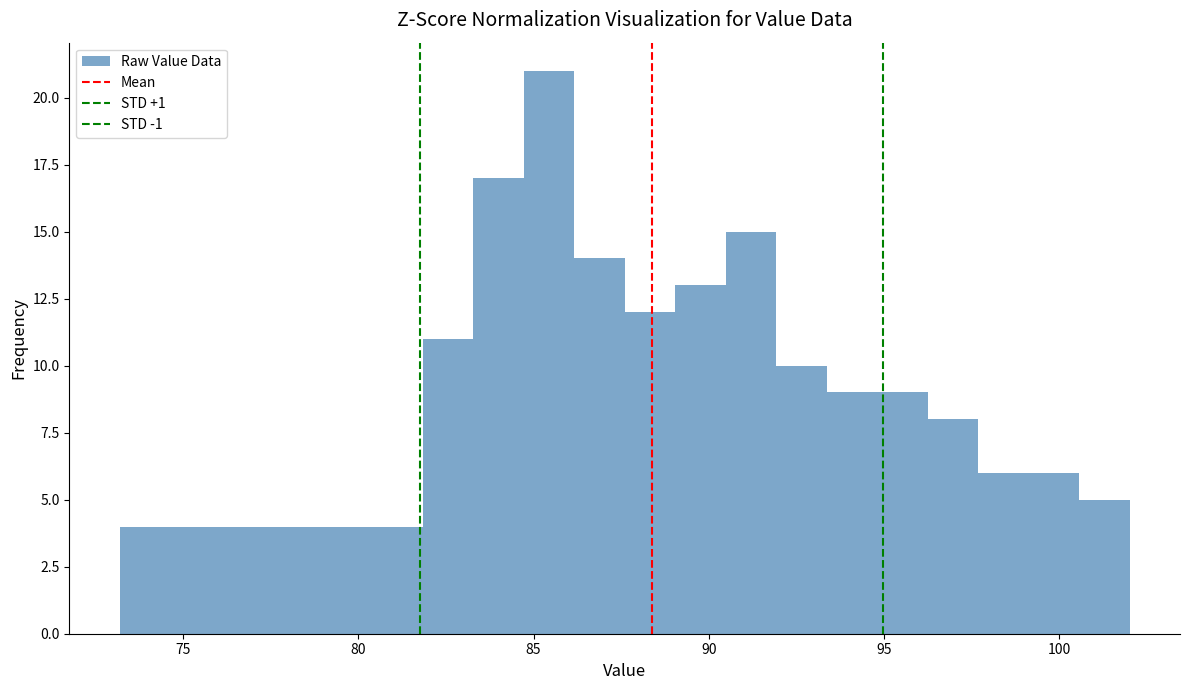

Around what value on the x-axis is the tallest bar? Give the approximate position of its centre, as read against the axis.

85.5